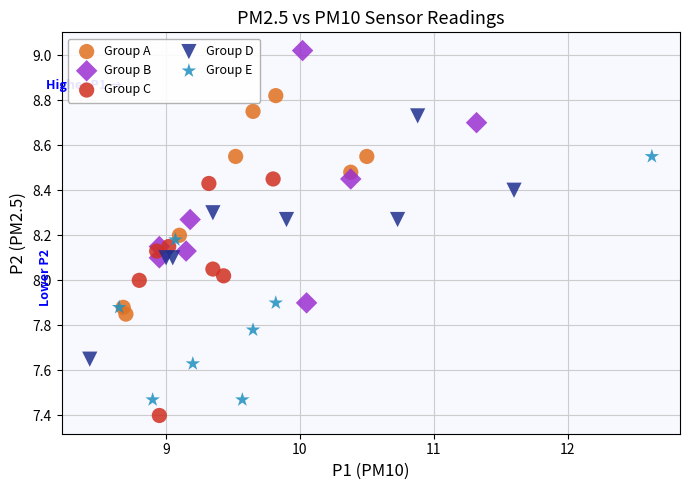

Which series contains the highest Y value?

Group B